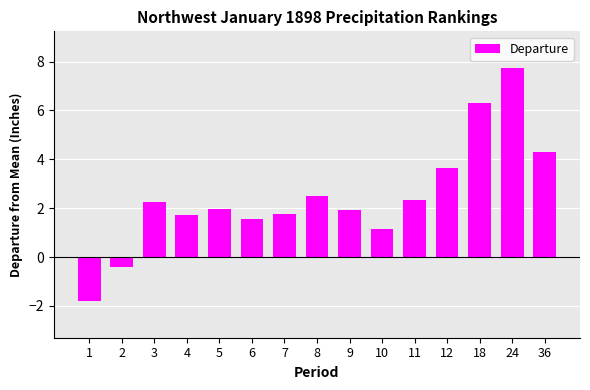

Does the chart contain any negative values?

Yes